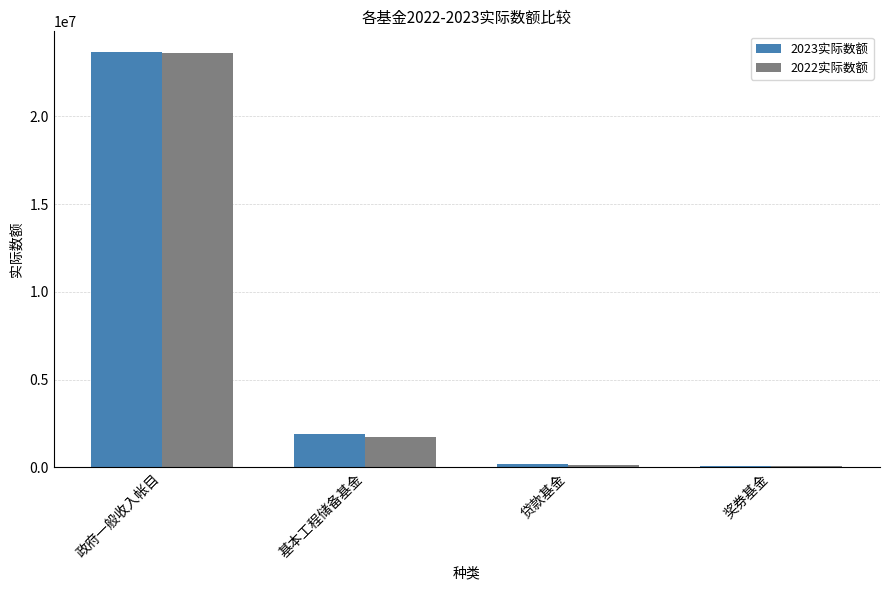

Which category has the highest value across all series?

政府一般收入帐目